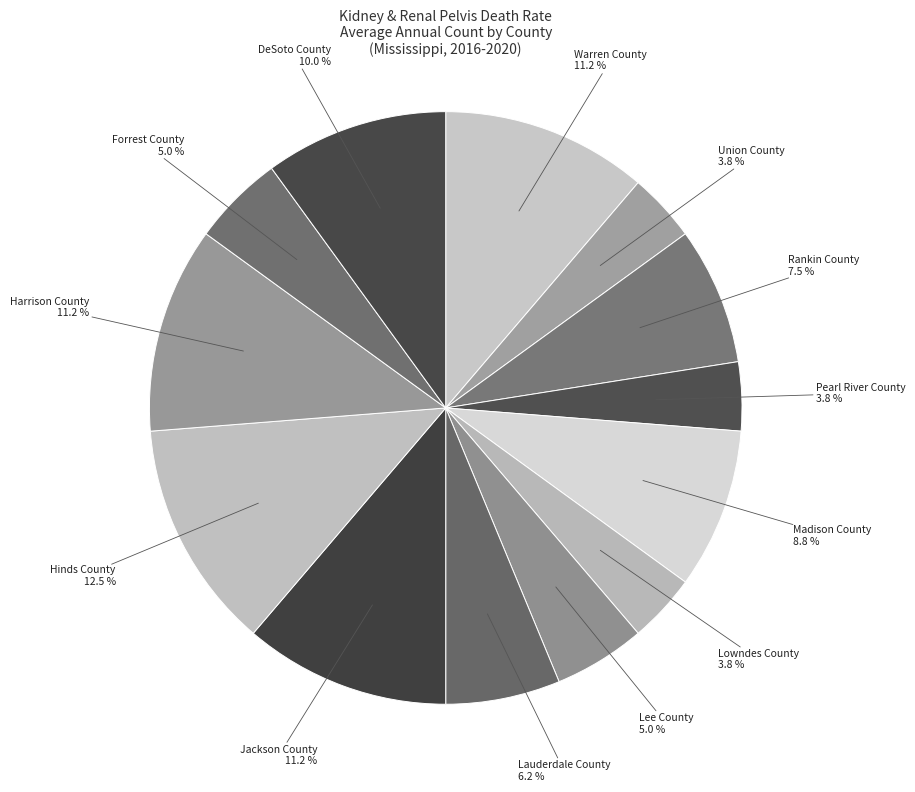

The Jackson County slice represents 11% of the pie. True or false?

True